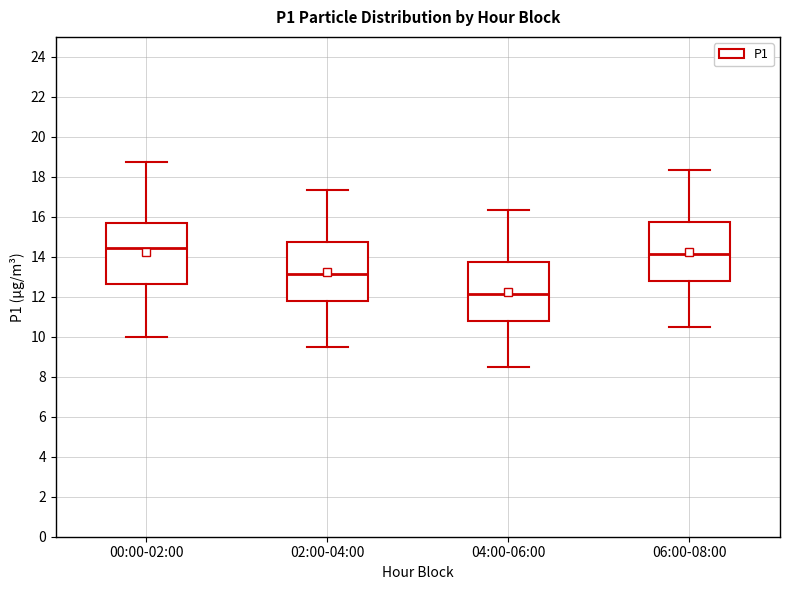

Reading left to right, read every box against the y-axis: the position of its median line, the range the box covers, and the ends of its whiskers. The values are not printed on the chart, so give them approximately, as read against the axis.

00:00-02:00: median 14.4, box 12.6 to 15.8, whiskers 10.0 to 18.8
02:00-04:00: median 13.2, box 11.8 to 14.8, whiskers 9.6 to 17.4
04:00-06:00: median 12.2, box 10.8 to 13.8, whiskers 8.6 to 16.4
06:00-08:00: median 14.2, box 12.8 to 15.8, whiskers 10.6 to 18.4